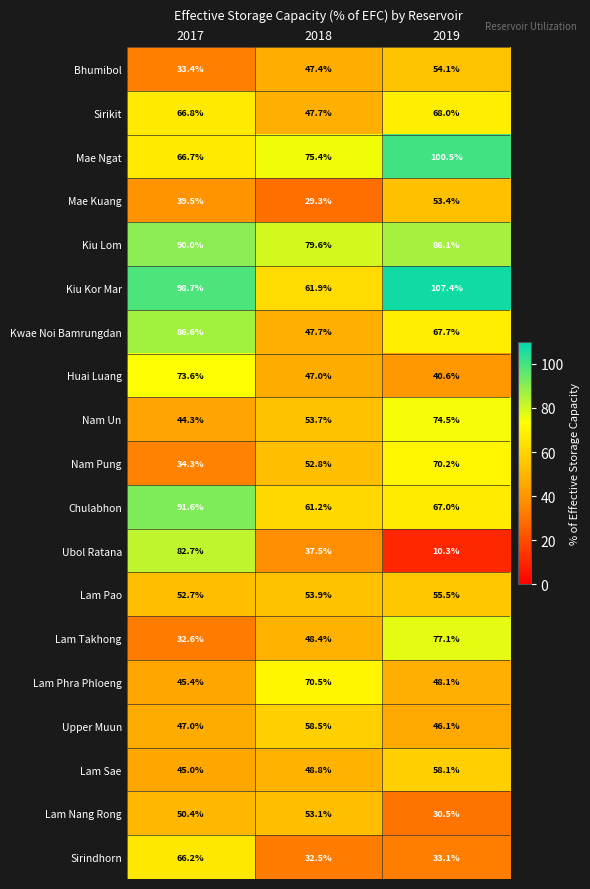

At which category is the sum across all series the highest?

2019